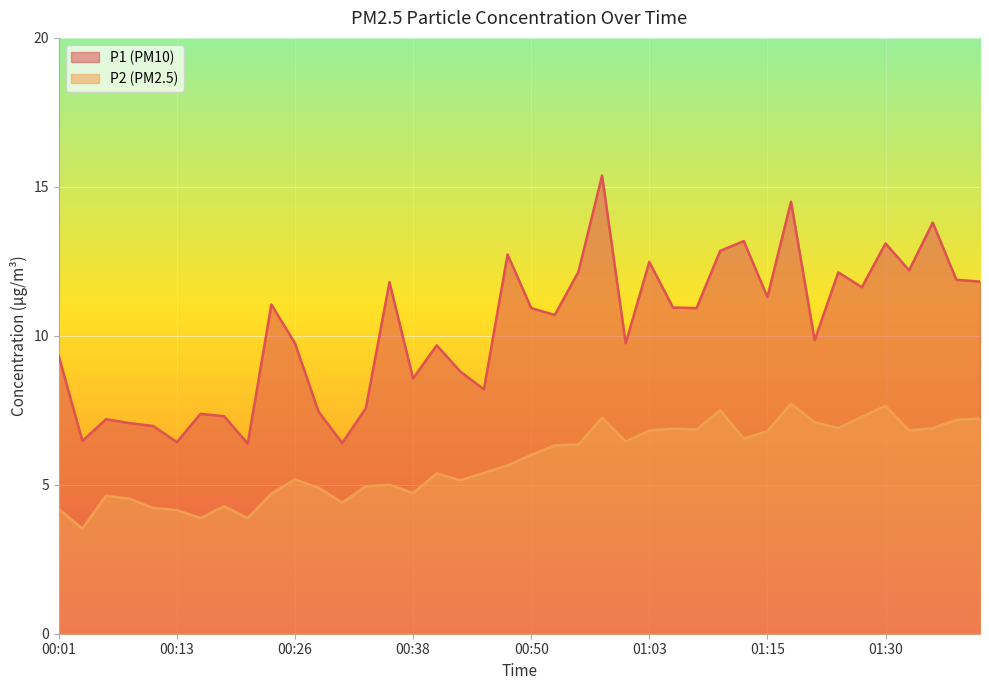

At which label does P1 reach its minimum?

00:21